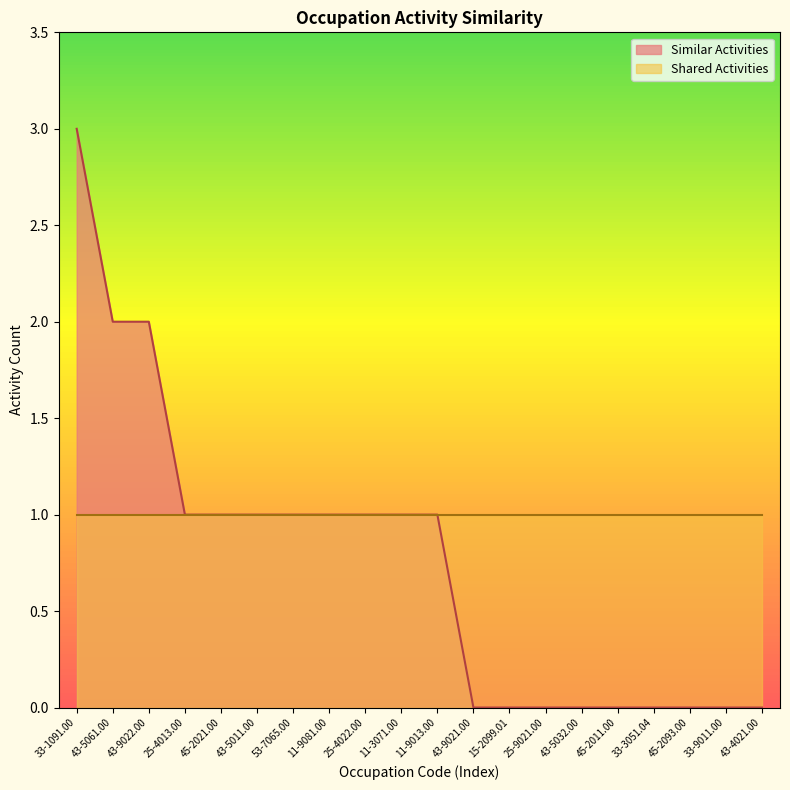

True or false: Shared Activities has more than 0 interior local peaks.

False